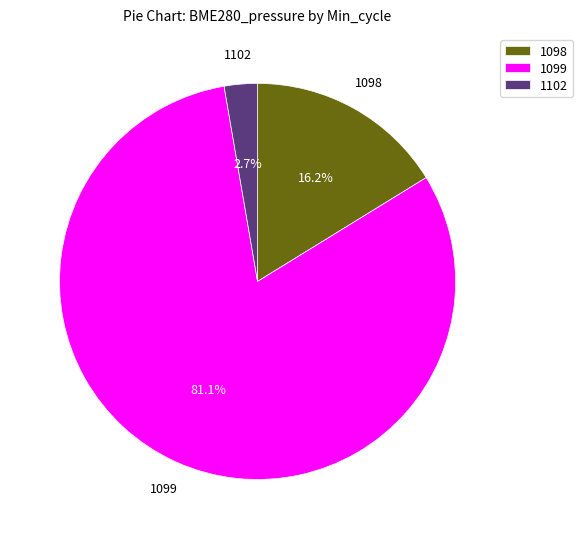

Which has a higher value, 1102 or 1099?

1099